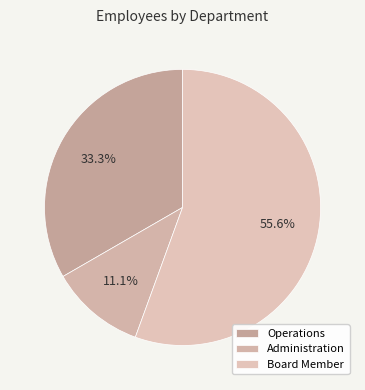

Which has a higher value, Board Member or Operations?

Board Member